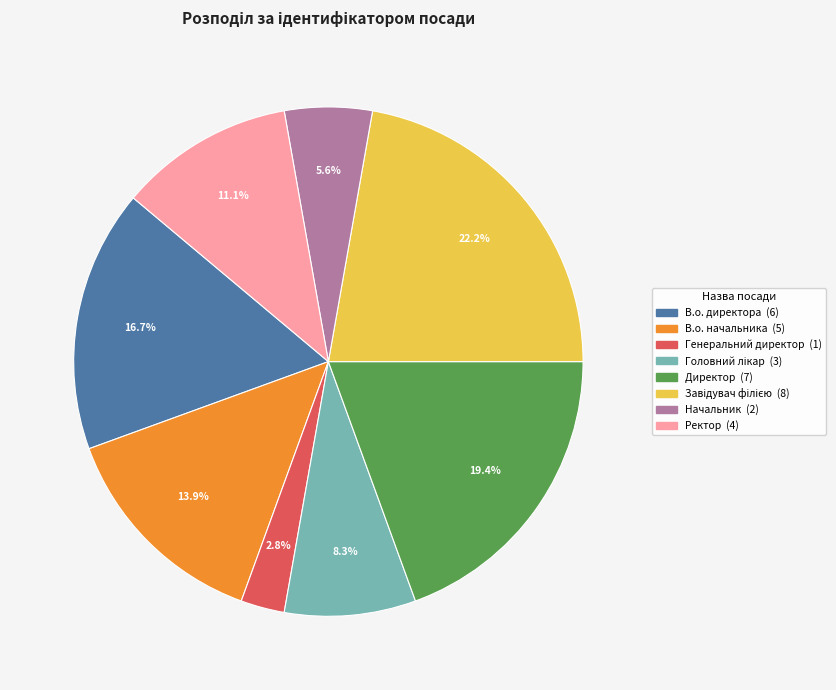

To the nearest percent, what is the difference between the Начальник and Директор slice percentages?

14%